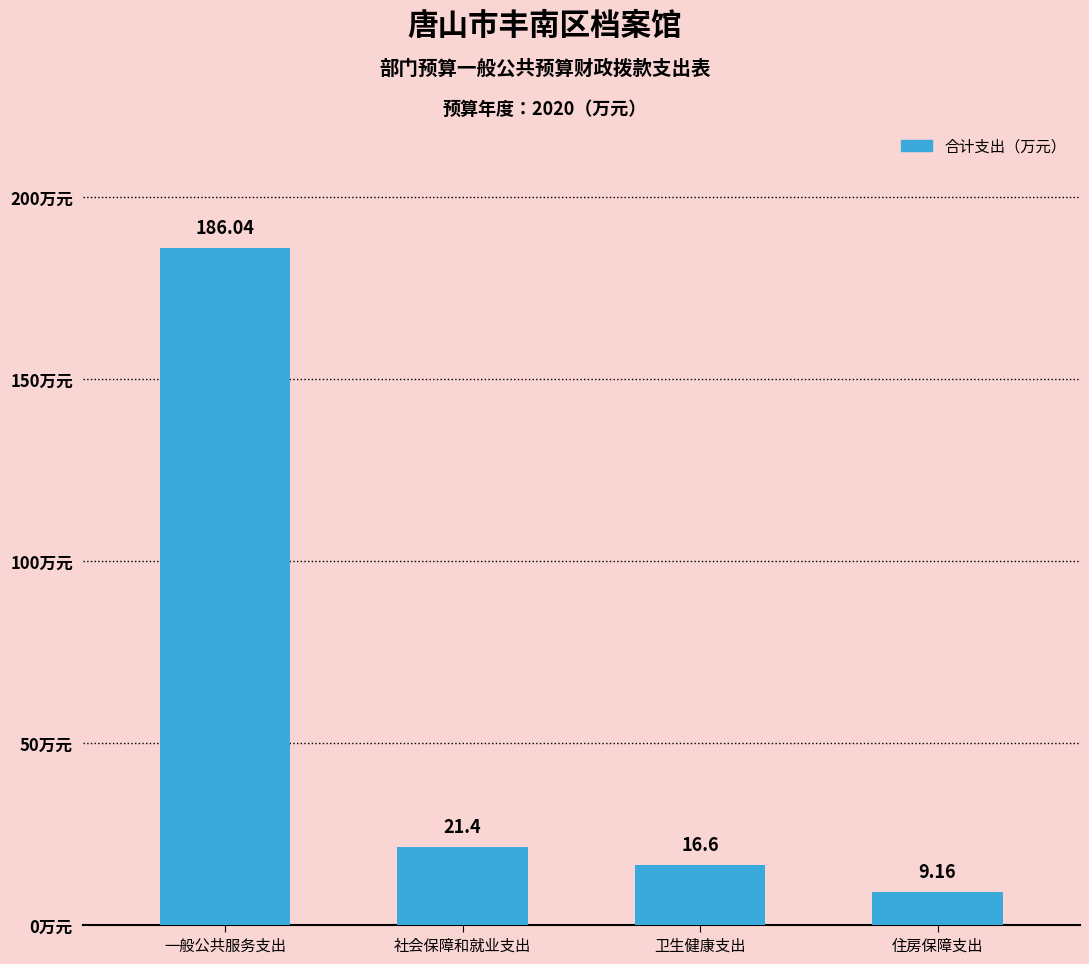

What is the difference between the values at 社会保障和就业支出 and 一般公共服务支出?

164.6